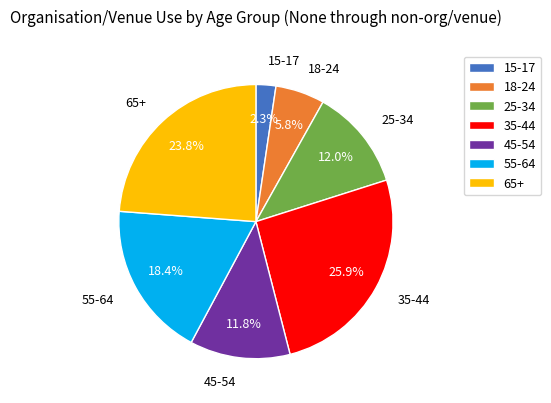

Which slice is the largest?

35-44